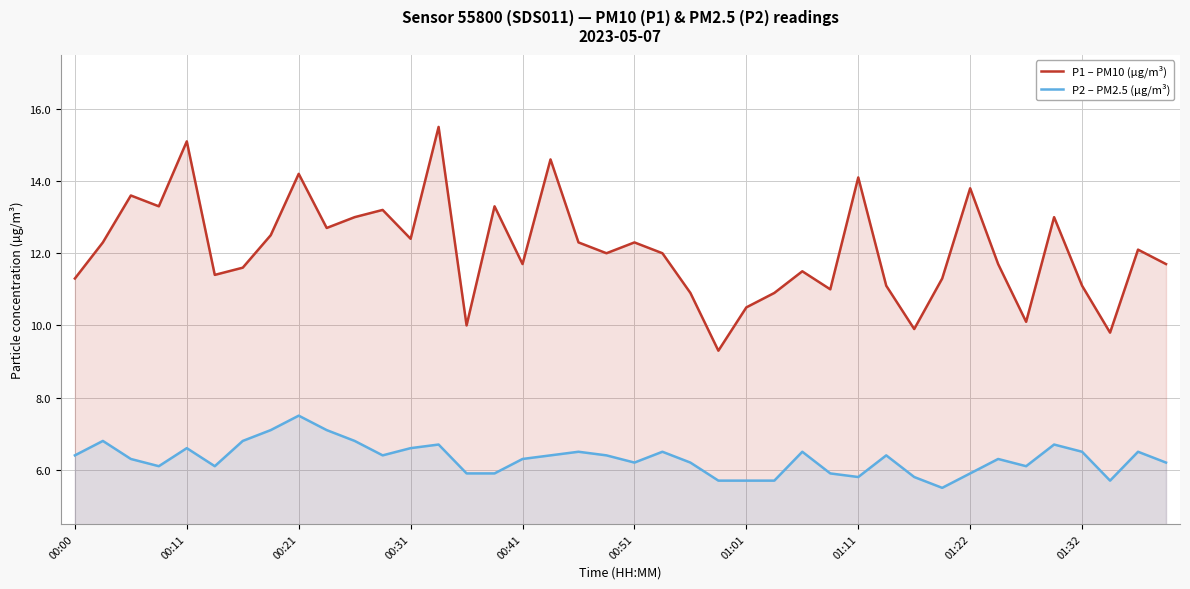

At how many categories does at least one series exceed 7?

40